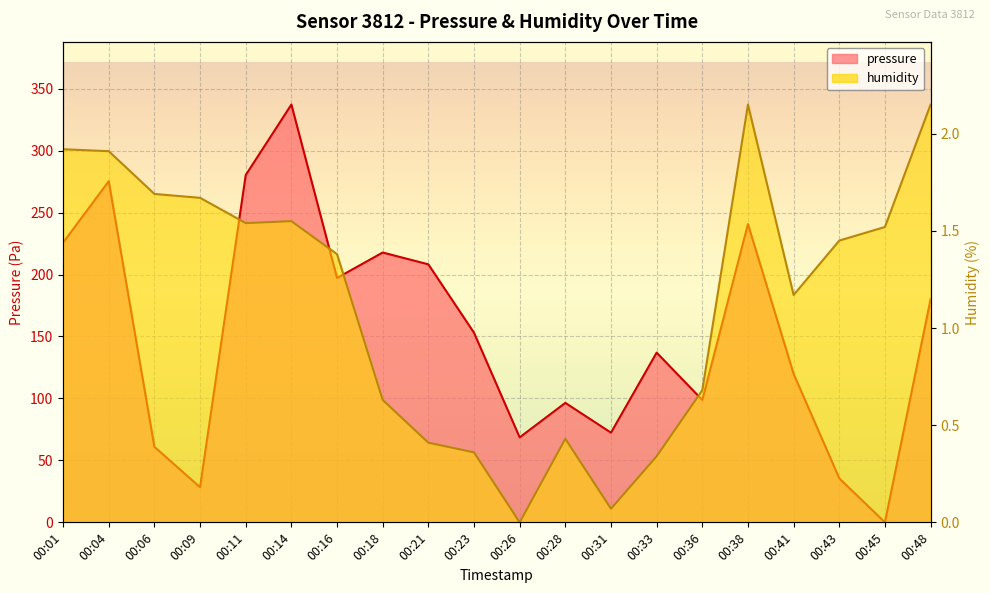

In pressure, how many points are lower than both neighbors (excluding endpoints)?

6